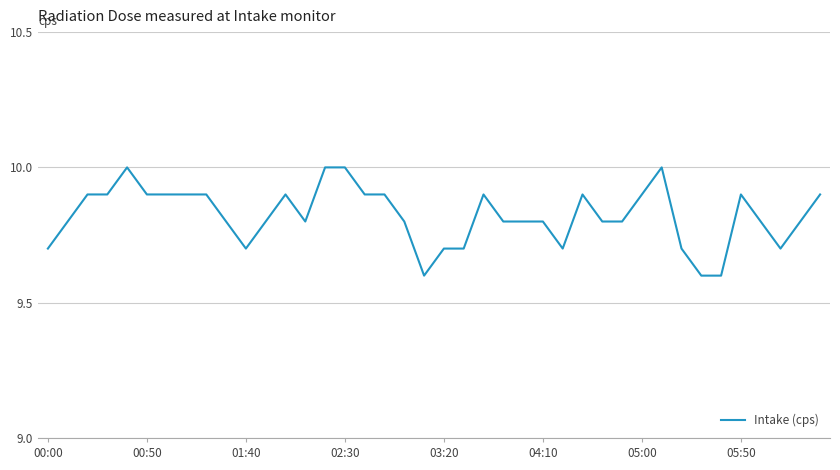

What is the difference between the second highest and minimum values?

0.4